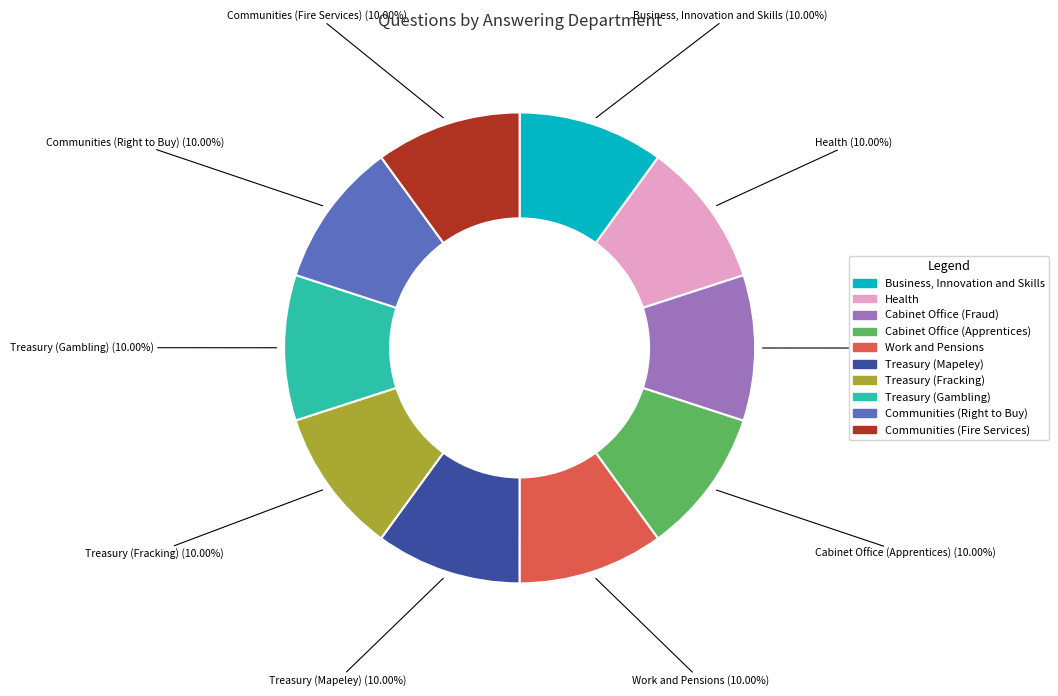

What percentage do Cabinet Office (Fraud) and Health together represent?

20.0%